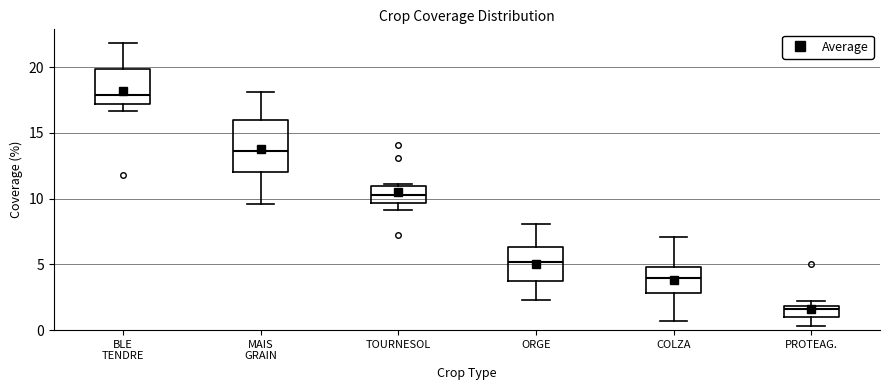

Where does the lower whisker of the box for MAIS GRAIN end on the y-axis? The values are not printed on the chart, so give them approximately, as read against the axis.

9.5